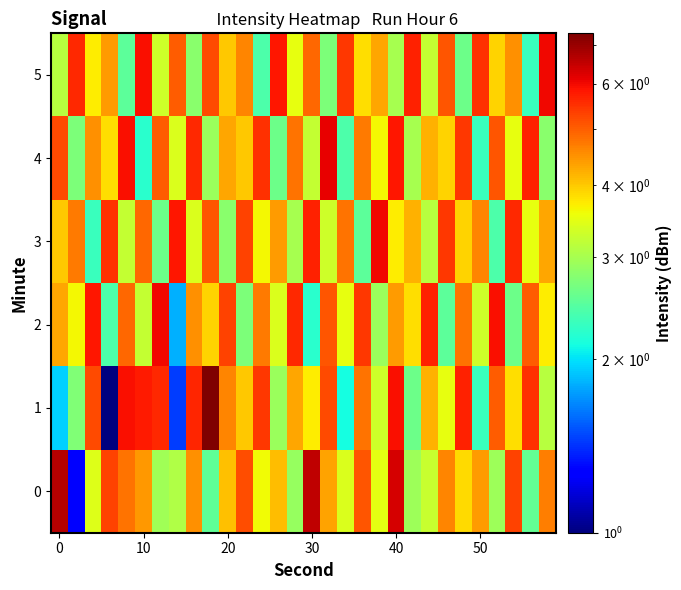

Reading left to right, transcribe all the data shown in this chart.

0: 6.7	1.3	3.4	5.3	4.8	4.4	3.0	3.1	4.5	2.5	4.1	5.2	3.6	4.1	2.9	6.5	4.3	3.4	5.1	3.5	6.3	2.9	3.3	4.6	3.9	4.4	2.9	5.3	2.5	4.7
1: 1.9	2.7	5.2	1.0	5.9	5.8	5.6	1.4	5.6	7.3	4.6	4.0	5.4	2.9	4.3	3.7	5.2	2.1	4.8	3.3	5.9	2.6	4.2	3.5	5.7	2.3	5.0	3.8	5.5	3.1
2: 4.3	3.6	5.8	2.4	4.9	3.2	6.0	1.8	4.5	3.9	5.3	2.7	4.7	3.4	5.6	2.2	5.1	3.5	5.4	2.9	4.4	3.8	5.7	2.5	4.8	3.3	5.9	2.6	5.0	3.7
3: 4.0	4.7	2.3	5.5	3.2	4.9	2.6	5.8	3.4	5.1	2.8	5.3	3.6	4.4	3.0	5.7	3.3	4.8	2.5	6.0	3.7	4.2	3.1	5.4	3.9	4.6	2.4	5.6	3.5	4.3
4: 5.2	2.7	4.5	3.8	5.9	2.2	5.0	3.4	5.6	2.9	4.3	4.0	5.5	2.6	4.8	3.2	6.1	2.4	4.7	3.6	5.8	3.0	4.2	3.9	5.4	2.3	5.1	3.5	5.7	2.8
5: 3.1	5.6	3.7	4.4	2.5	5.9	3.3	5.0	2.8	5.2	4.0	4.6	2.4	5.8	3.5	4.9	2.7	5.4	3.8	4.3	3.0	5.7	3.2	5.1	2.6	5.5	3.9	4.5	2.3	6.0